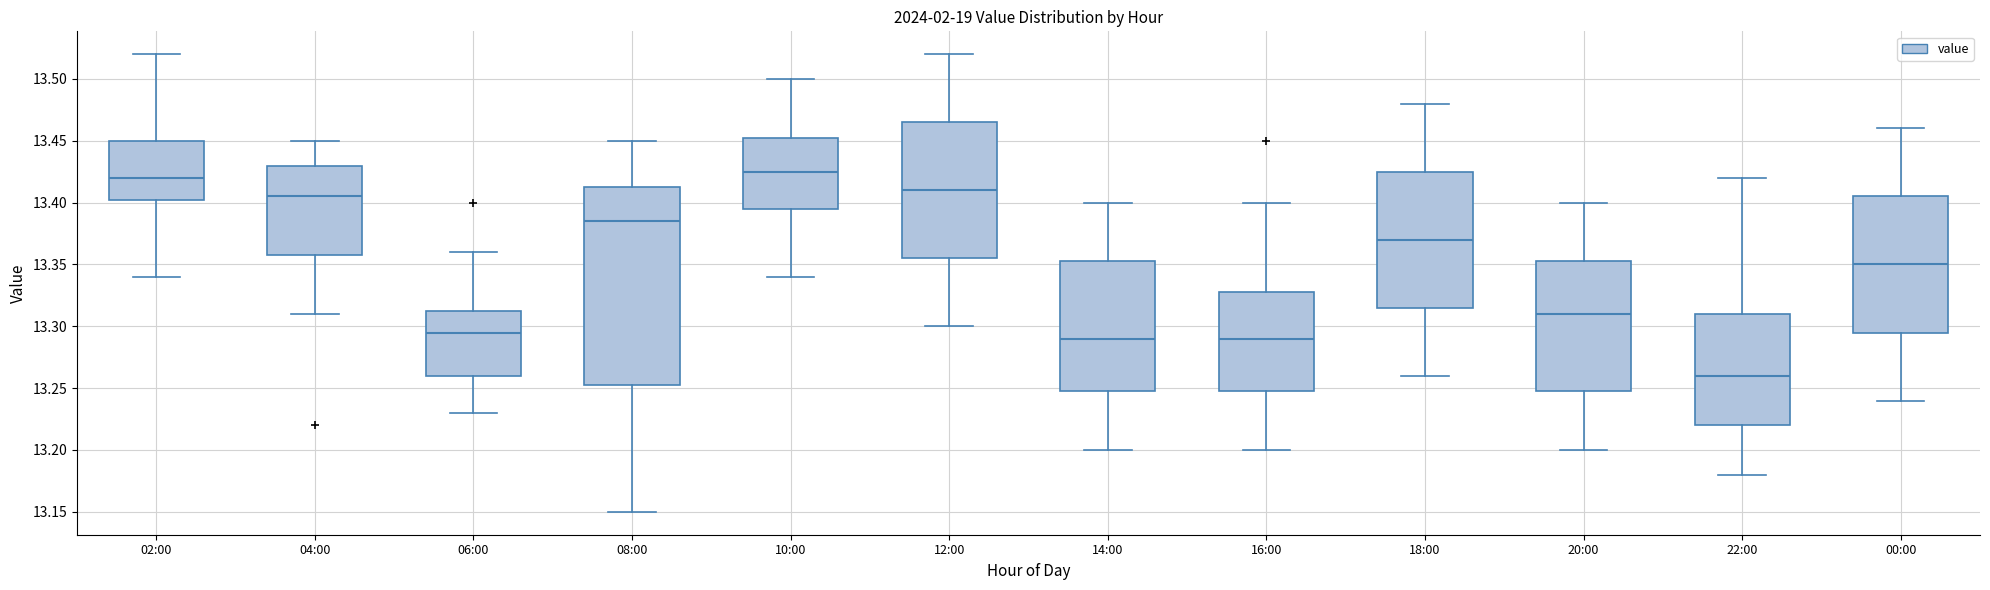

Reading left to right, read every box against the y-axis: the position of its median line, the range the box covers, and the ends of its whiskers. The values are not printed on the chart, so give them approximately, as read against the axis.

02:00: median 13.420, box 13.405 to 13.450, whiskers 13.340 to 13.520
04:00: median 13.405, box 13.360 to 13.430, whiskers 13.310 to 13.450
06:00: median 13.295, box 13.260 to 13.315, whiskers 13.230 to 13.360
08:00: median 13.385, box 13.255 to 13.415, whiskers 13.150 to 13.450
10:00: median 13.425, box 13.395 to 13.455, whiskers 13.340 to 13.500
12:00: median 13.410, box 13.355 to 13.465, whiskers 13.300 to 13.520
14:00: median 13.290, box 13.250 to 13.355, whiskers 13.200 to 13.400
16:00: median 13.290, box 13.250 to 13.330, whiskers 13.200 to 13.400
18:00: median 13.370, box 13.315 to 13.425, whiskers 13.260 to 13.480
20:00: median 13.310, box 13.250 to 13.355, whiskers 13.200 to 13.400
22:00: median 13.260, box 13.220 to 13.310, whiskers 13.180 to 13.420
00:00: median 13.350, box 13.295 to 13.405, whiskers 13.240 to 13.460